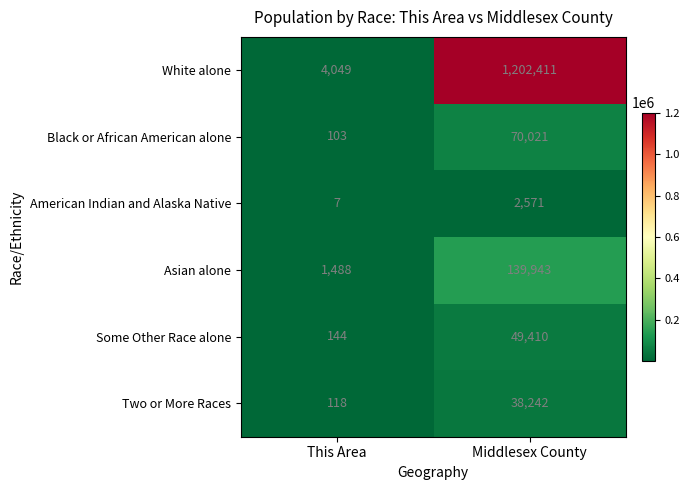

Which series has the largest total across all categories?

White alone